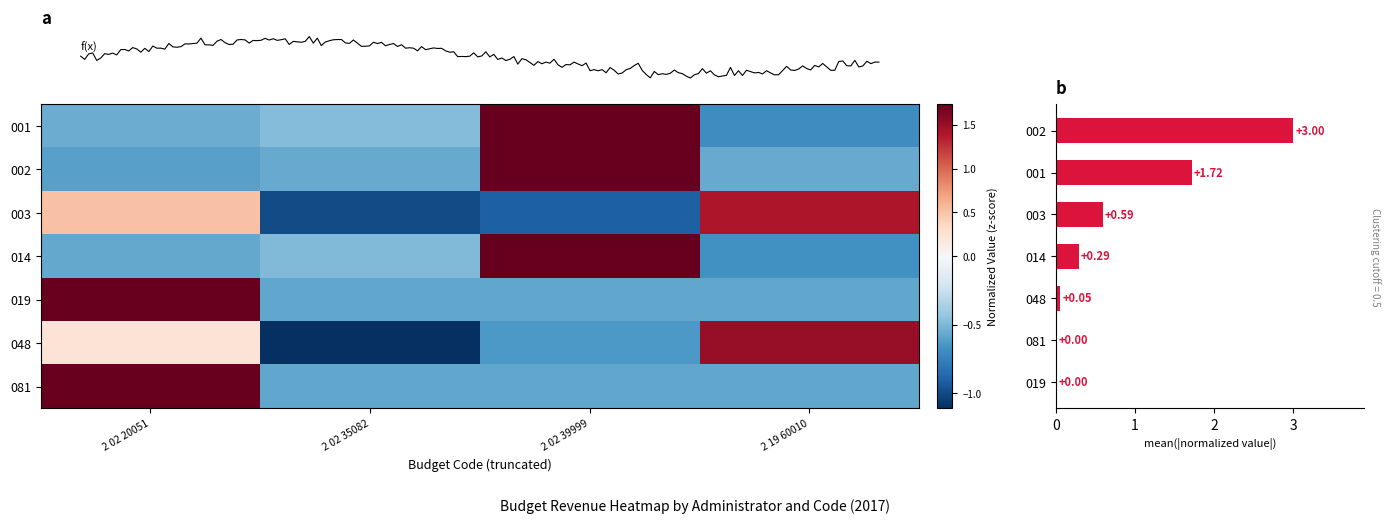

Which series has the largest total across all categories?

014